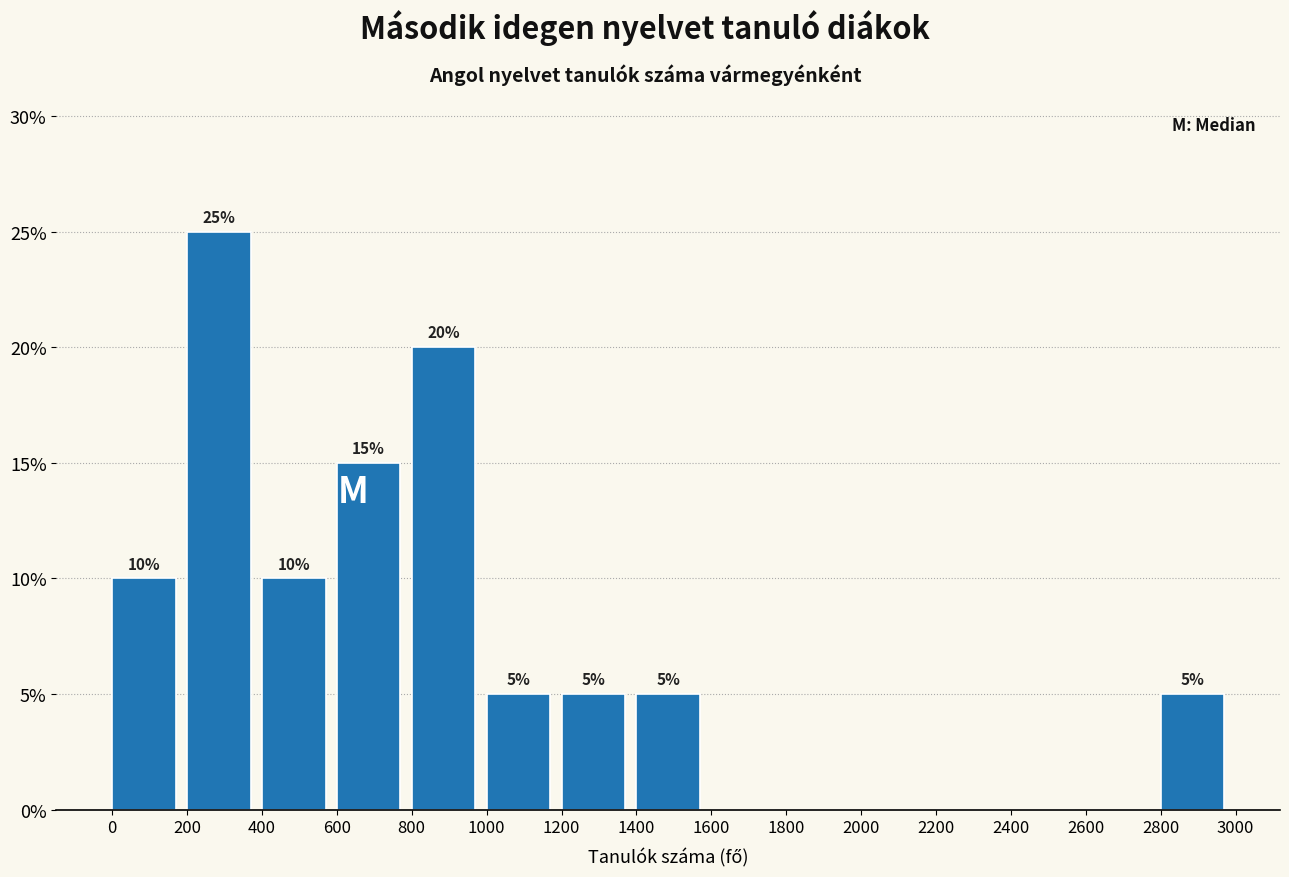

Which range on the x-axis has the tallest bar?

200 to 400